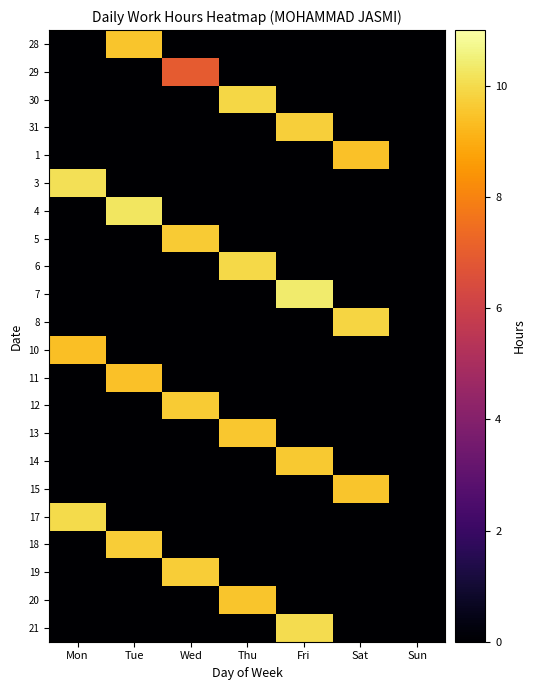

Which series has the largest range (max minus min)?

7